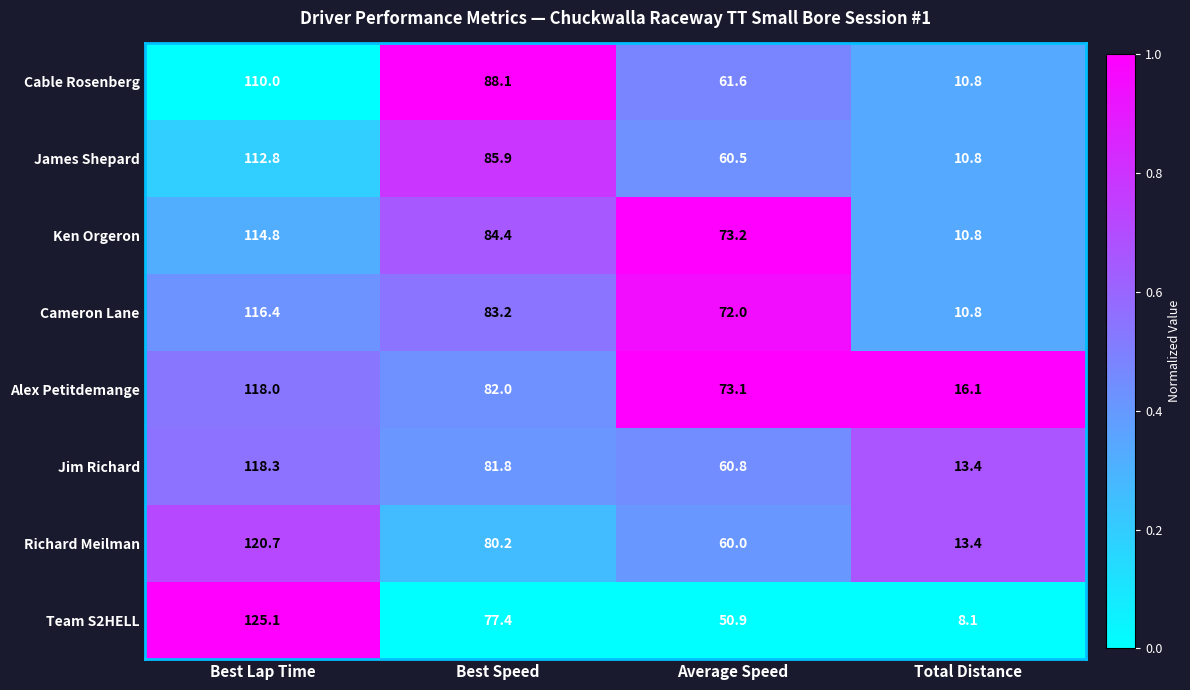

What is the spread (max minus min) of values at Average Speed?

22.3